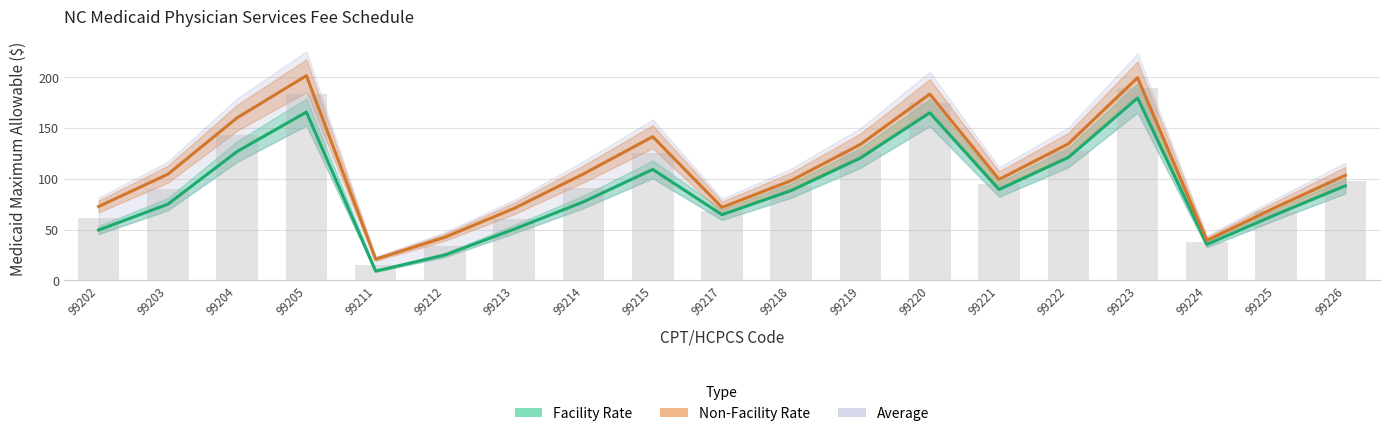

At which label does Average reach its peak?

99223